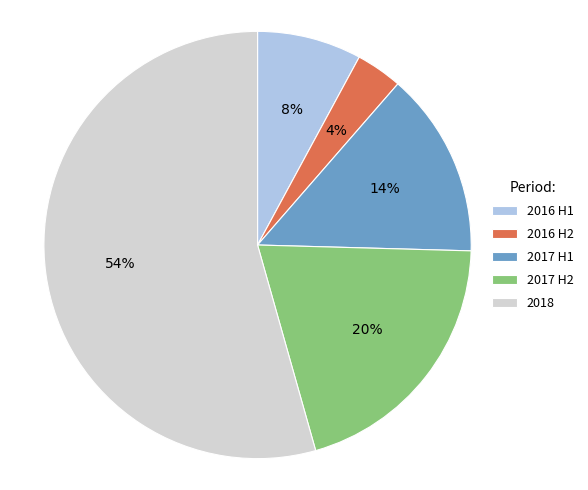

Count the number of slices in the pie.

5